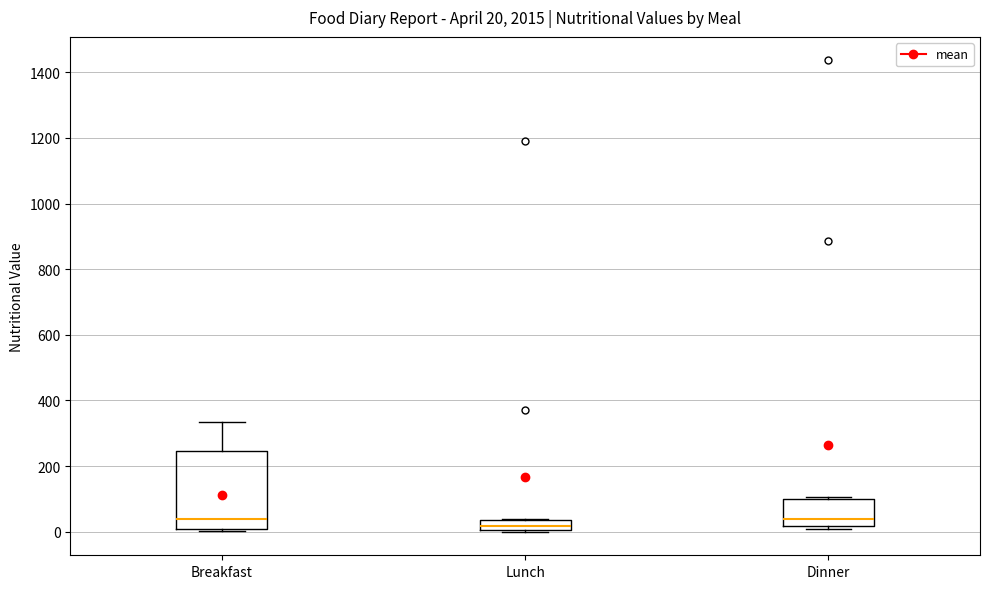

Comparing the boxes themselves (not the whiskers), which one is the tallest?

Breakfast